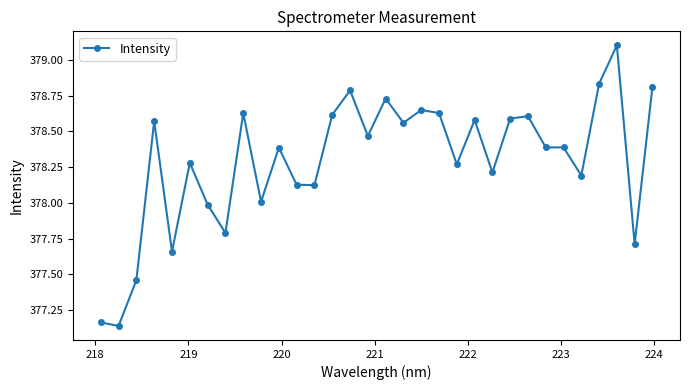

True or false: the data has more than 0 interior local peaks.

True